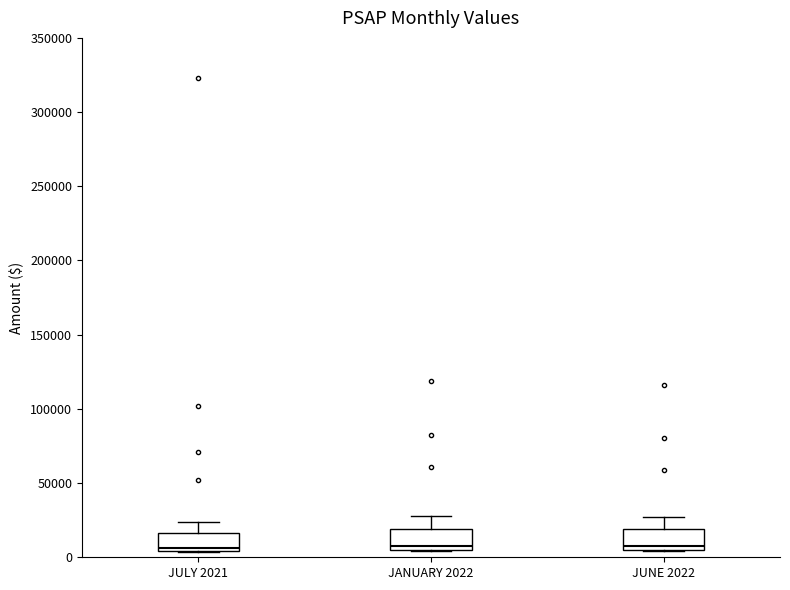

Reading left to right, read every box against the y-axis: the position of its median line, the range the box covers, and the ends of its whiskers. The values are not printed on the chart, so give them approximately, as read against the axis.

JULY 2021: median 5000 (just above the box's lower edge), box 5000 to 15000, whiskers 5000 to 25000
JANUARY 2022: median 10000, box 5000 to 20000, whiskers 5000 to 30000
JUNE 2022: median 5000 (just above the box's lower edge), box 5000 to 20000, whiskers 5000 to 25000